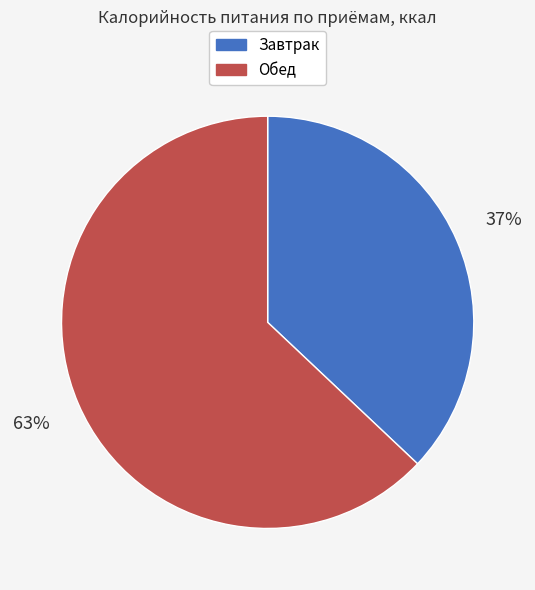

Does Обед account for over 50% of the chart?

Yes